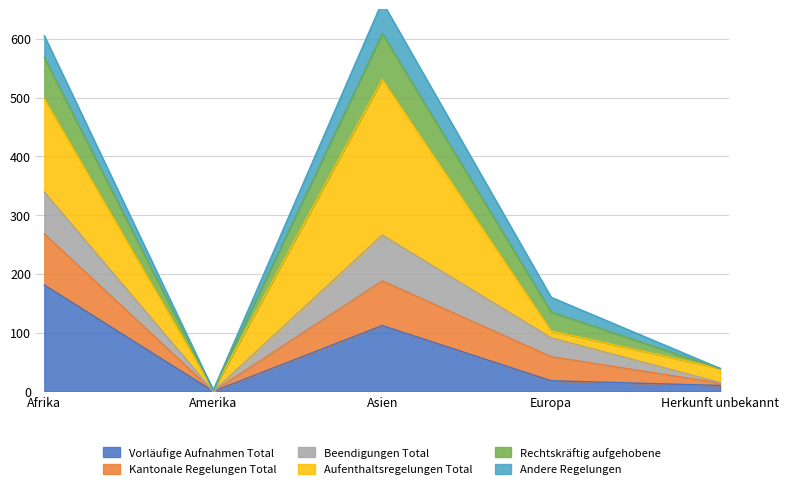

Rank the series at Amerika from highest to lowest value.

Beendigungen Total, Vorläufige Aufnahmen Total, Kantonale Regelungen Total